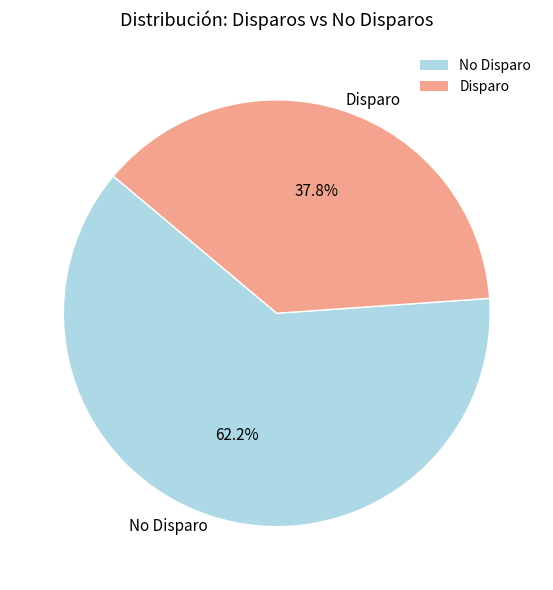

Combined, do No Disparo and Disparo account for over 50%?

Yes